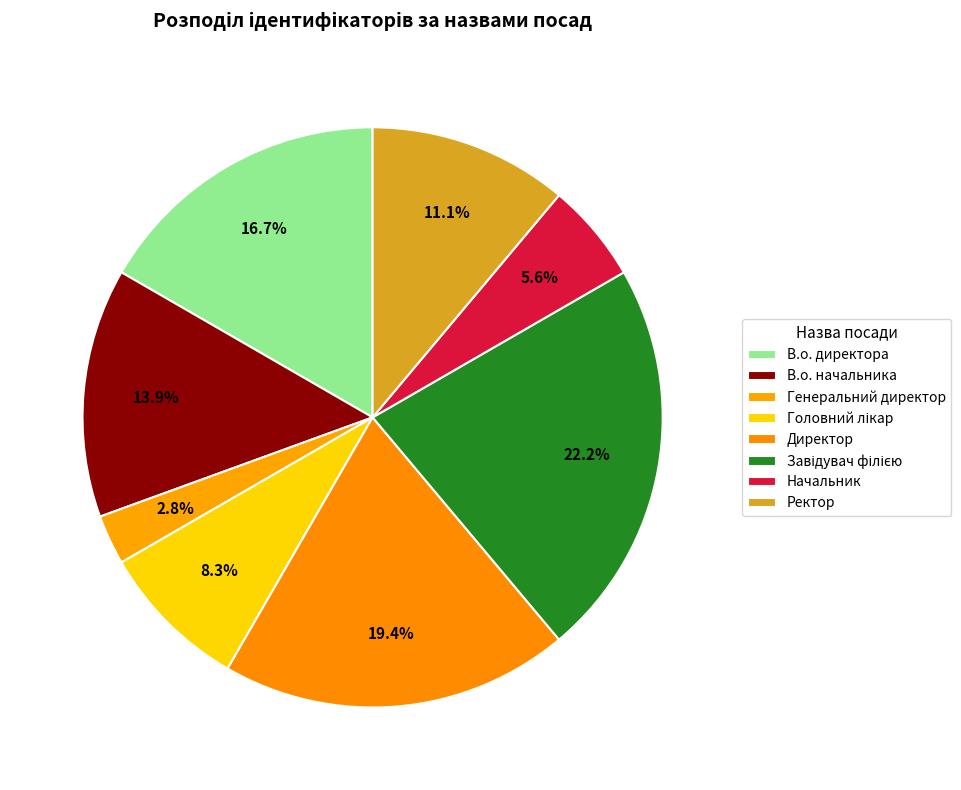

Count the number of slices in the pie.

8